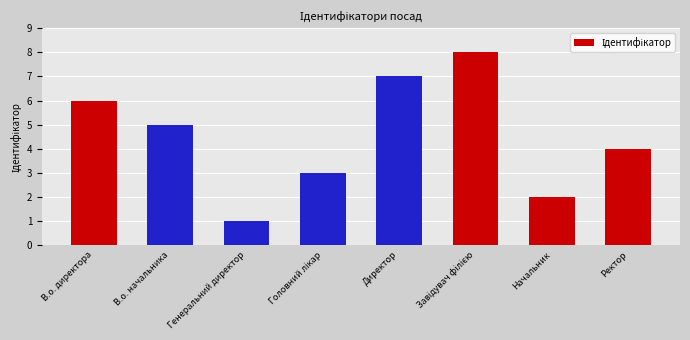

Which category has the lowest value across all series?

Генеральний директор